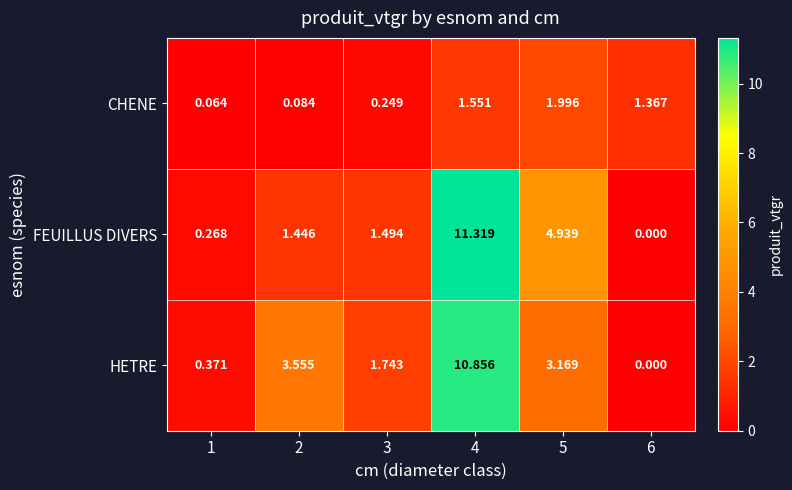

Between 4 and 6, which series saw the biggest shift?

FEUILLUS DIVERS